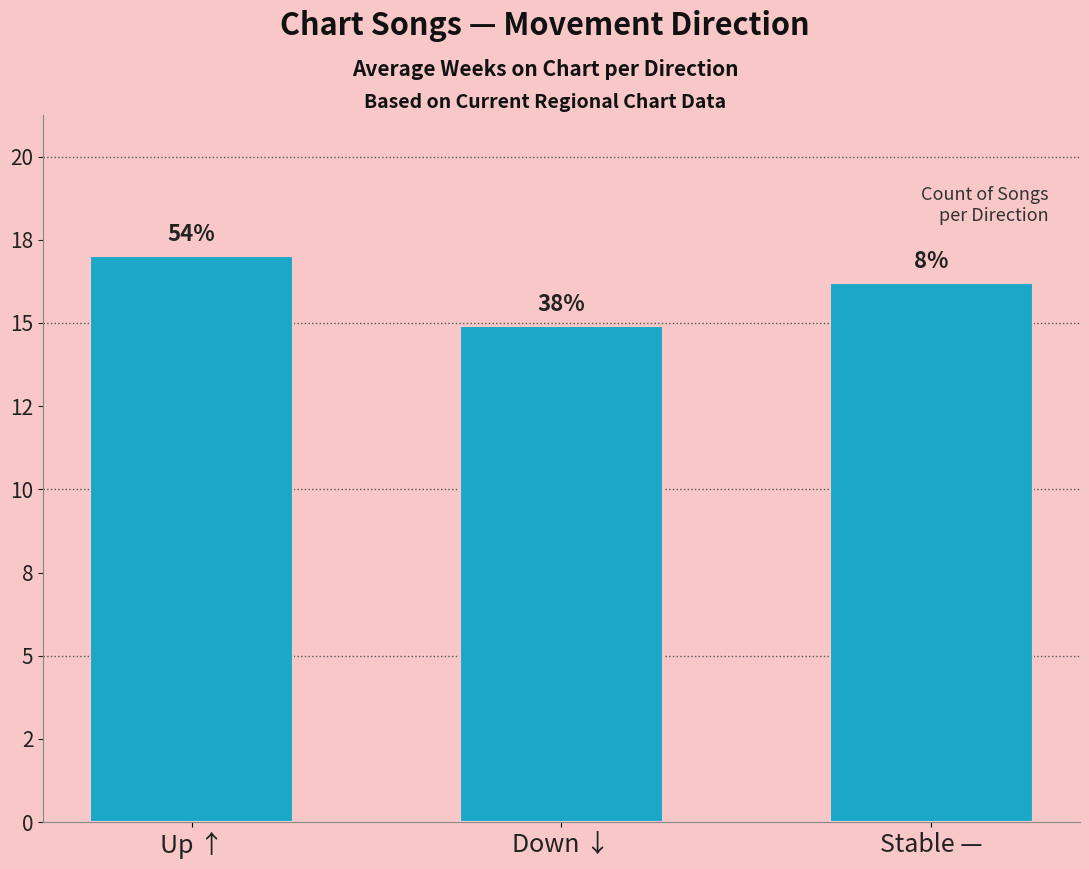

How many bars are there in total?

3